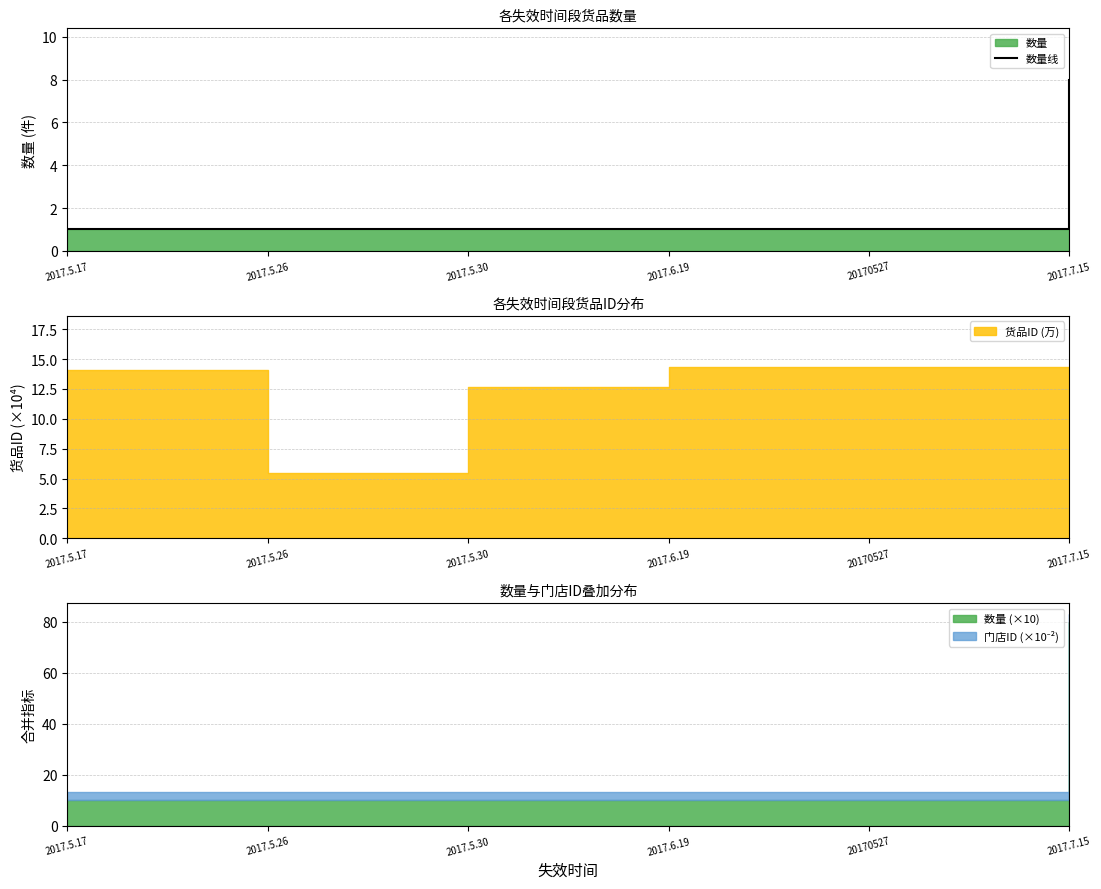

What is the value of the 4th point from the left?

1